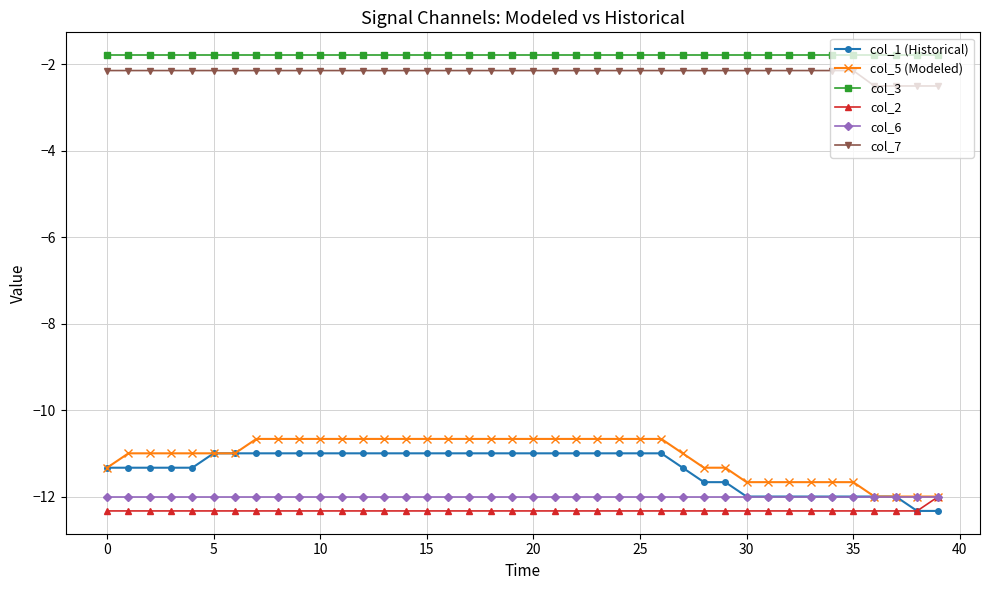

What is the smallest value displayed?

-12.3